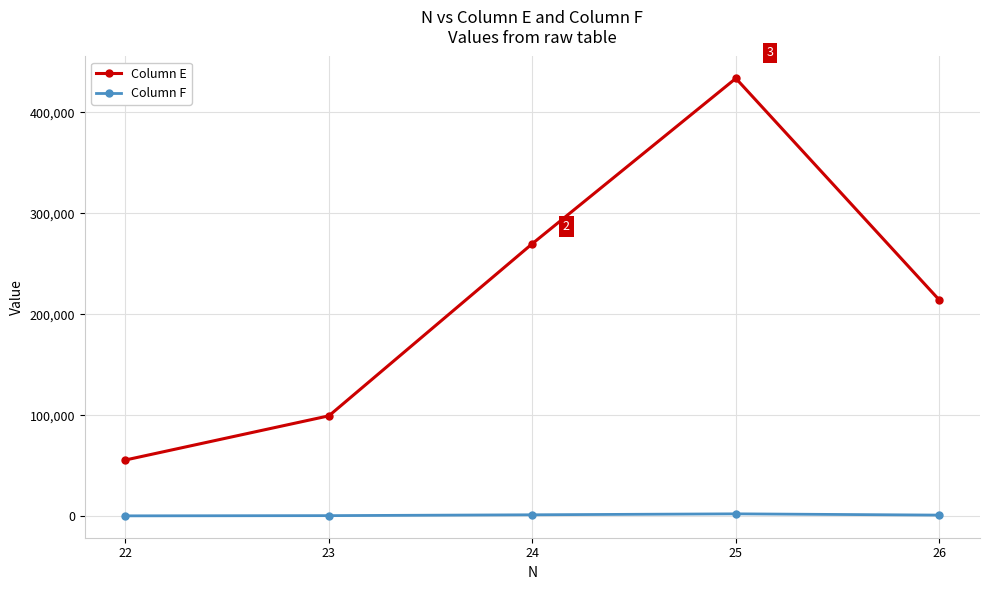

At 24, list the series in order from smallest to largest.

Column F, Column E